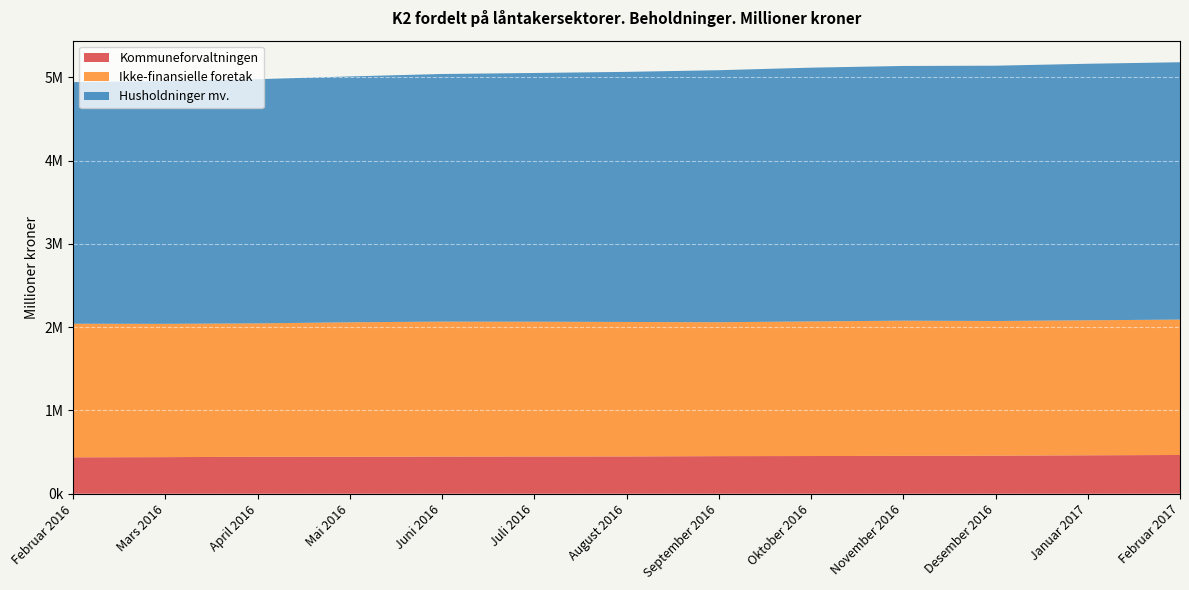

Reading right to left, transcribe all the data shown in this chart.

Kommuneforvaltningen: 465478	461572	457319	454837	452852	451432	448015	447018	446427	444349	444012	439536	437295
Ikke-finansielle foretak: 1626001	1621930	1617396	1623866	1616769	1608683	1615116	1619293	1621009	1614845	1602114	1601136	1604600
Husholdninger mv.: 3091093	3080951	3066407	3059262	3047801	3026777	3003970	2987321	2974150	2952949	2933134	2915449	2902182